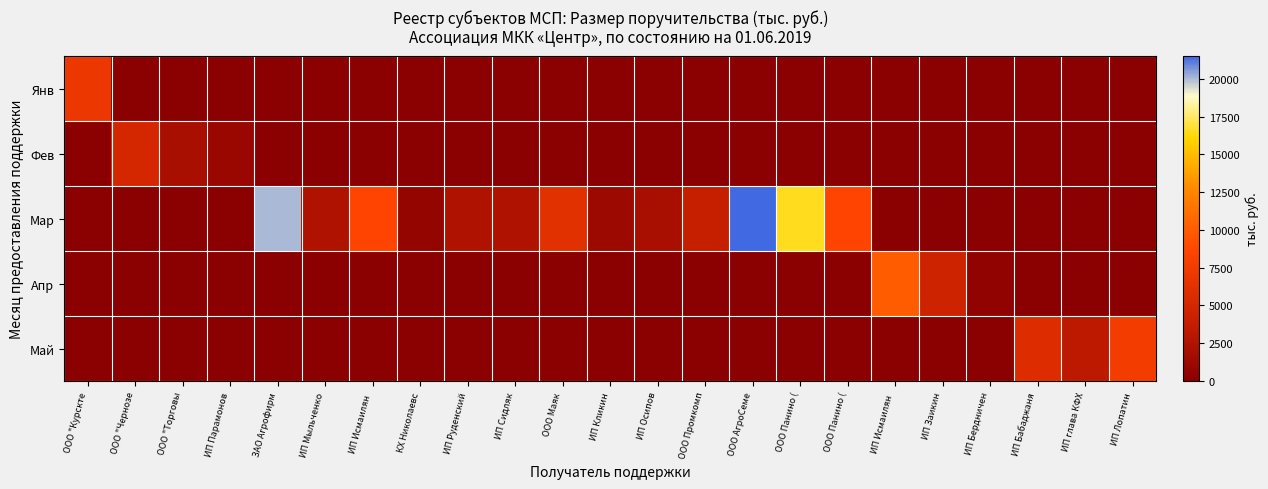

At which category is the sum across all series the highest?

ООО АгроСеме